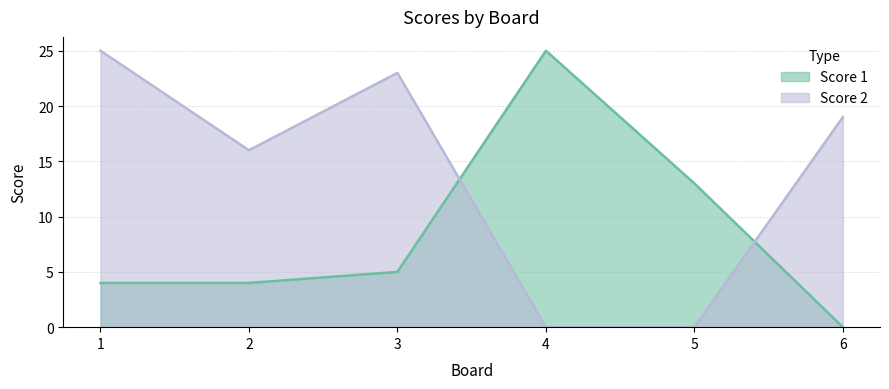

Which category has the highest value across all series?

4